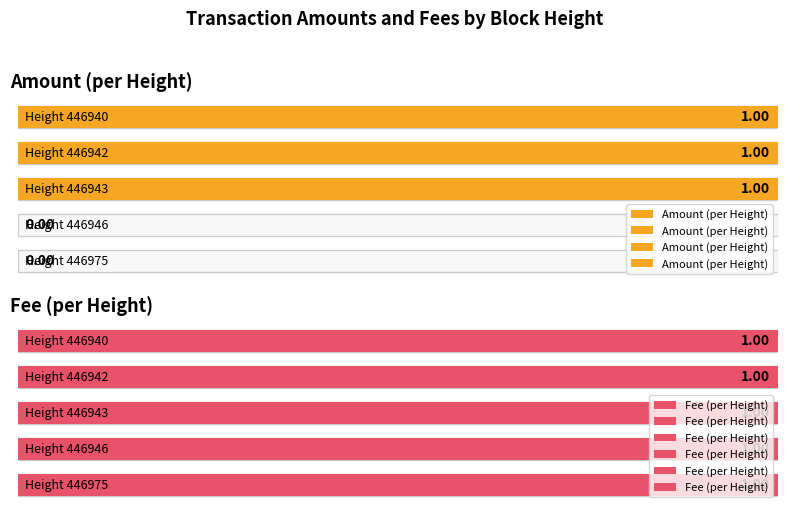

What is the approximate value of Fee at 446940?

1